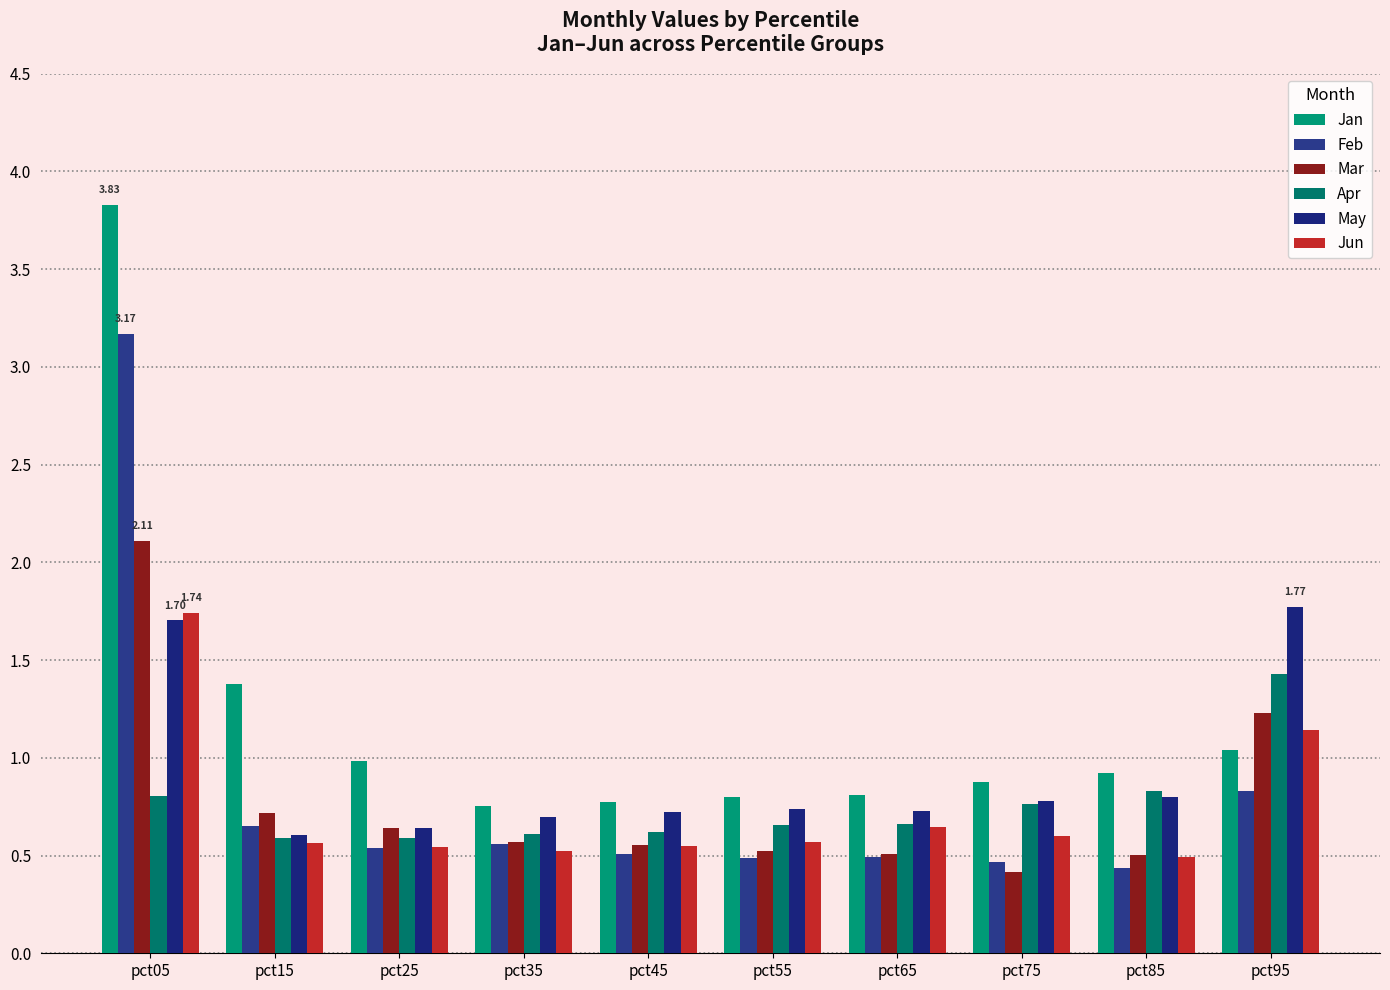

What are all the series names shown in the legend?

Jan, Feb, Mar, Apr, May, Jun